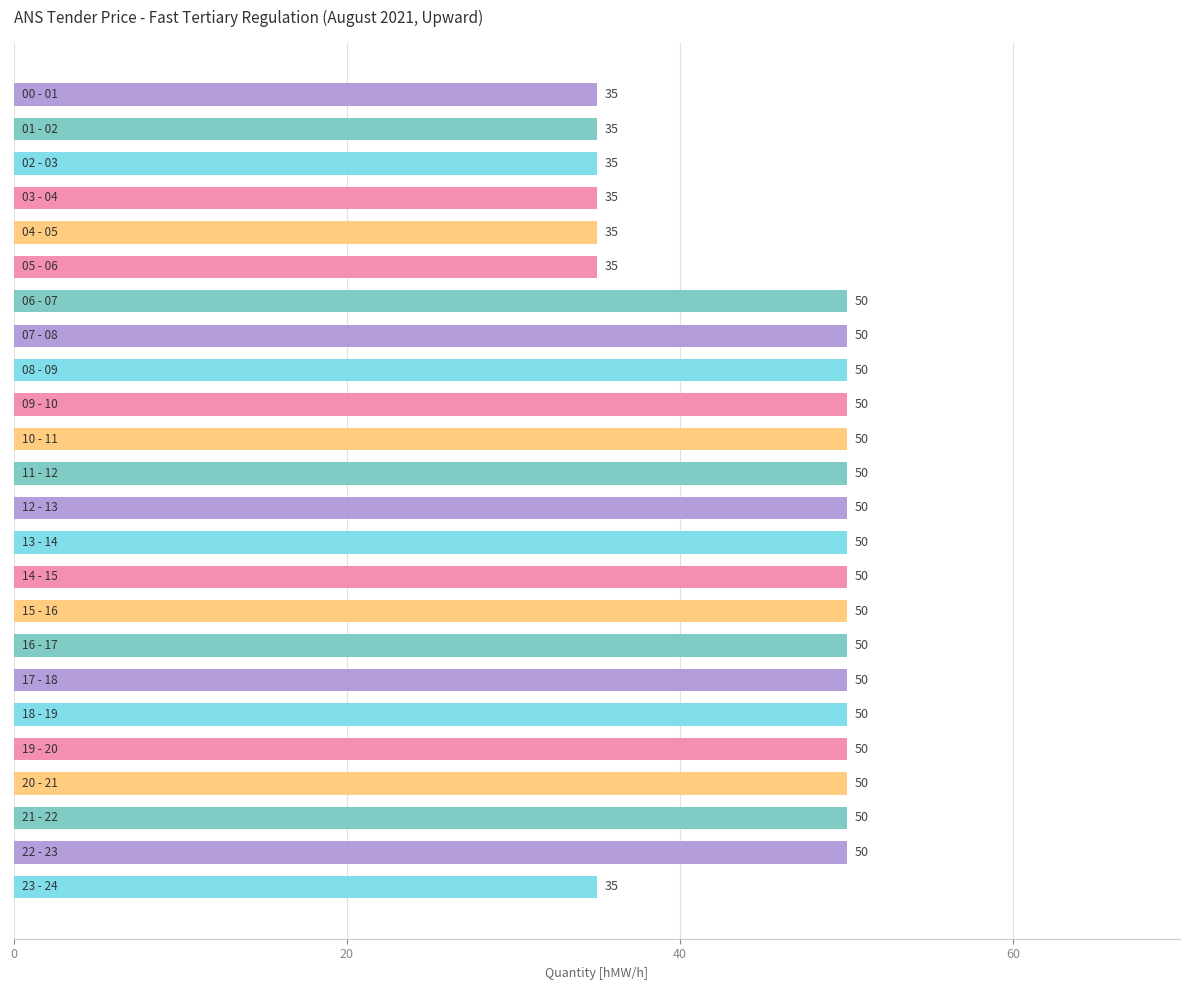

What is the greatest value displayed?

50